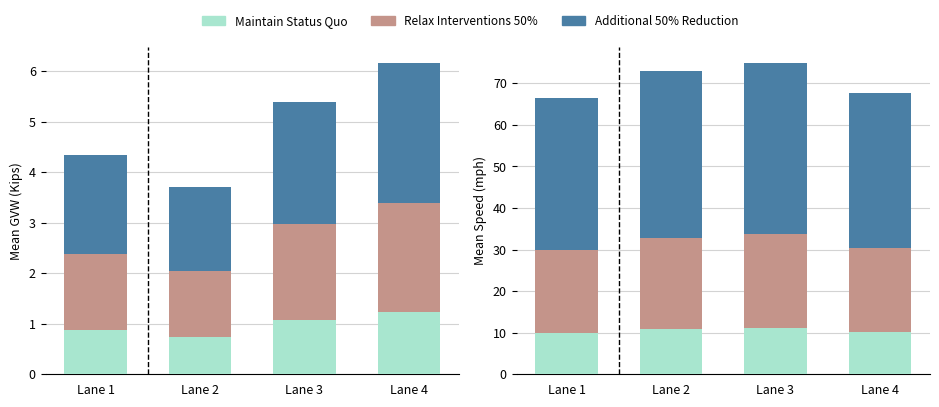

Which has a higher value, Lane 4 or Lane 3?

Lane 3